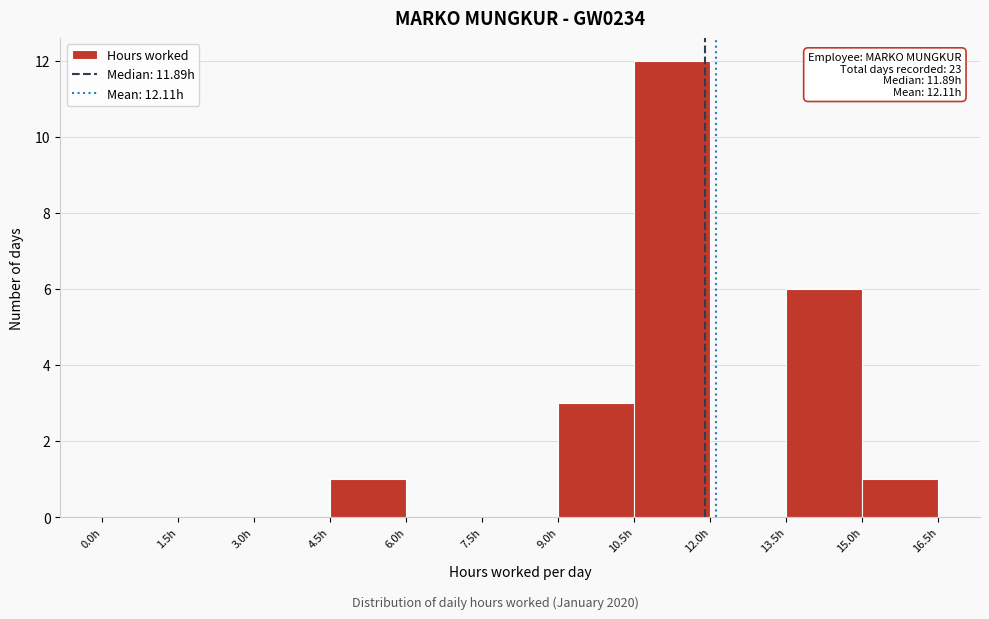

Which range on the x-axis has the tallest bar?

10.5 to 12.0